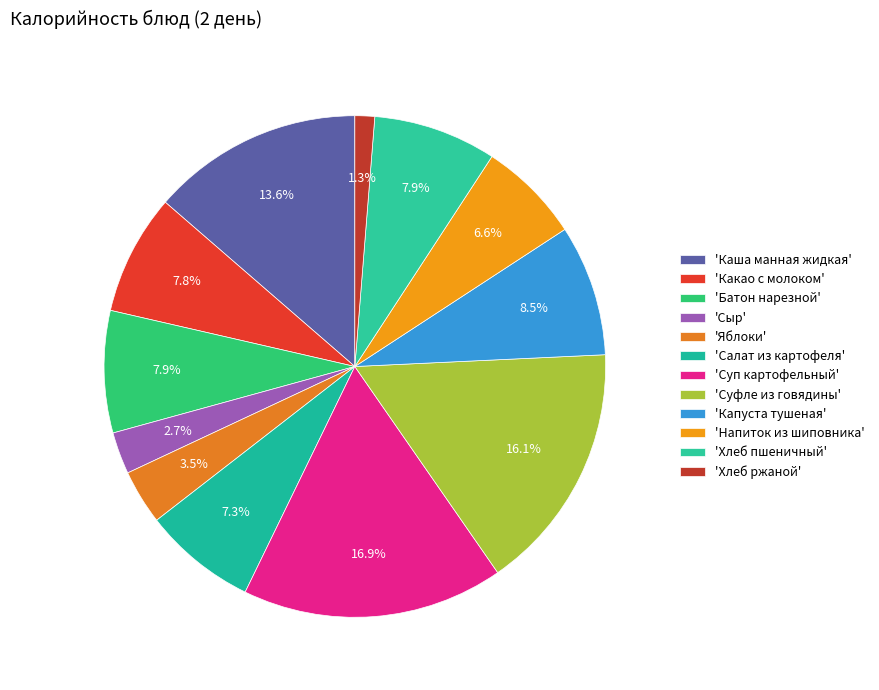

How many slices are in this pie chart?

12